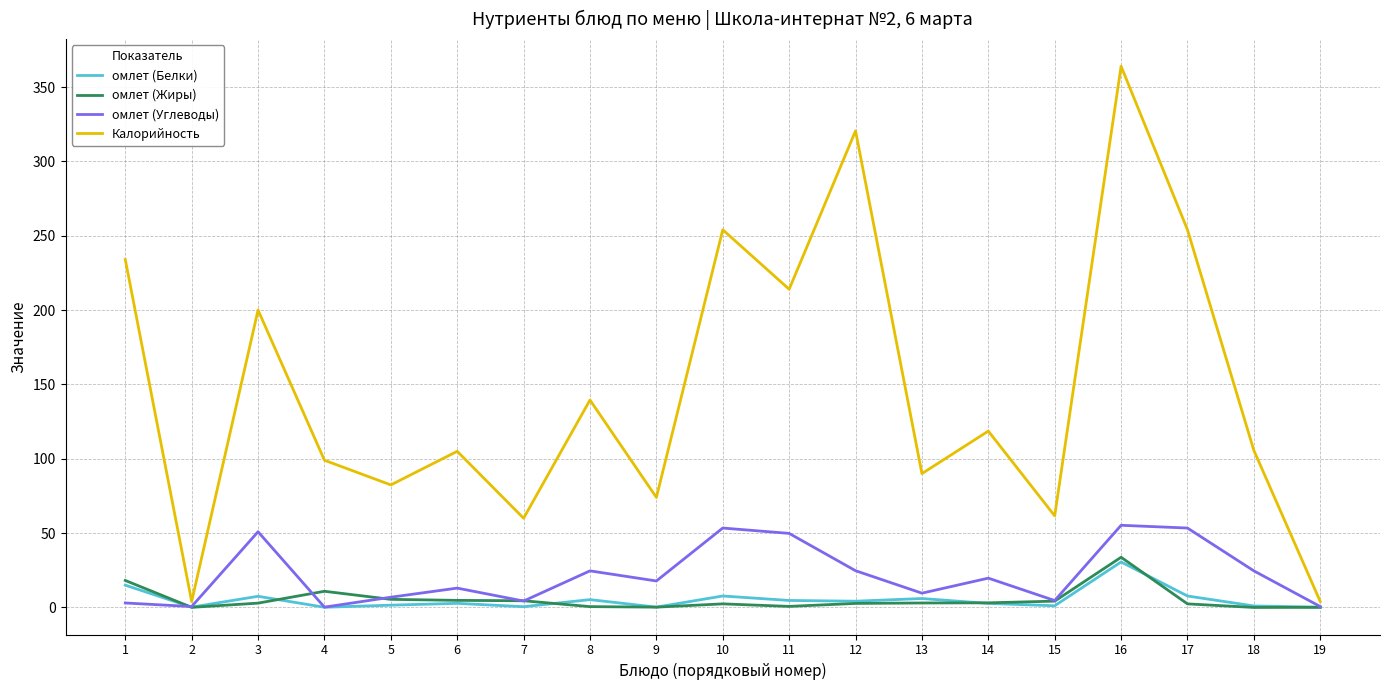

Between 12 and 17, which series saw the biggest shift?

Калорийность